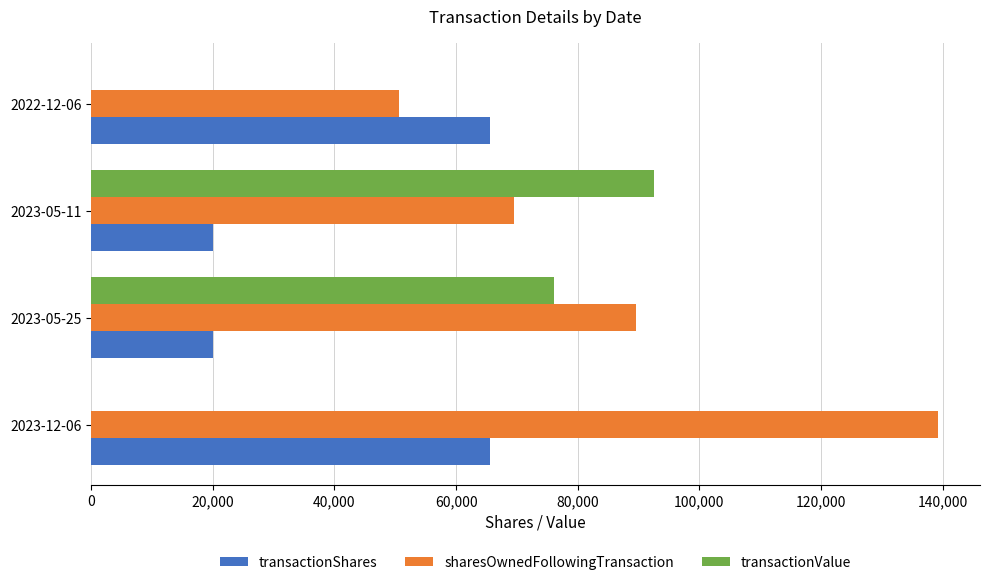

Between 2023-12-06 and 2023-05-11, which series saw the biggest shift?

transactionValue